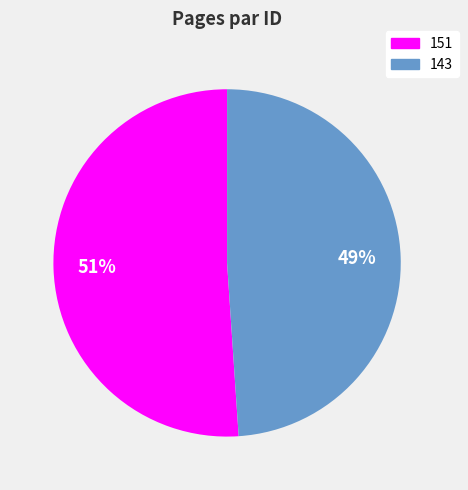

True or false: 143 accounts for 34% of the total.

False